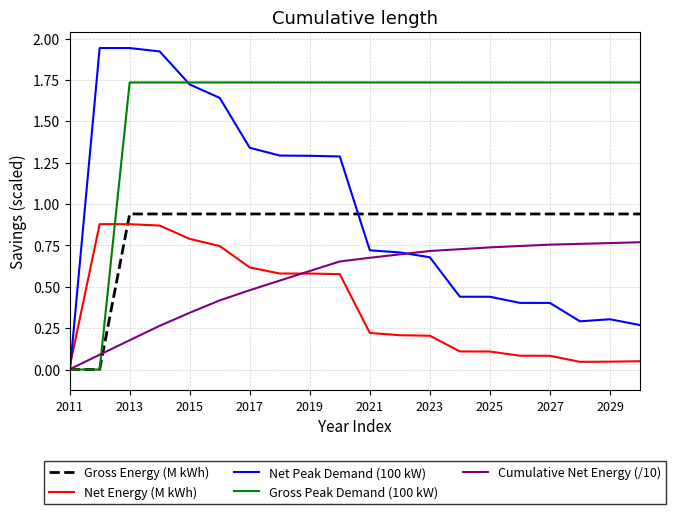

At how many categories does at least one series exceed 1?

19